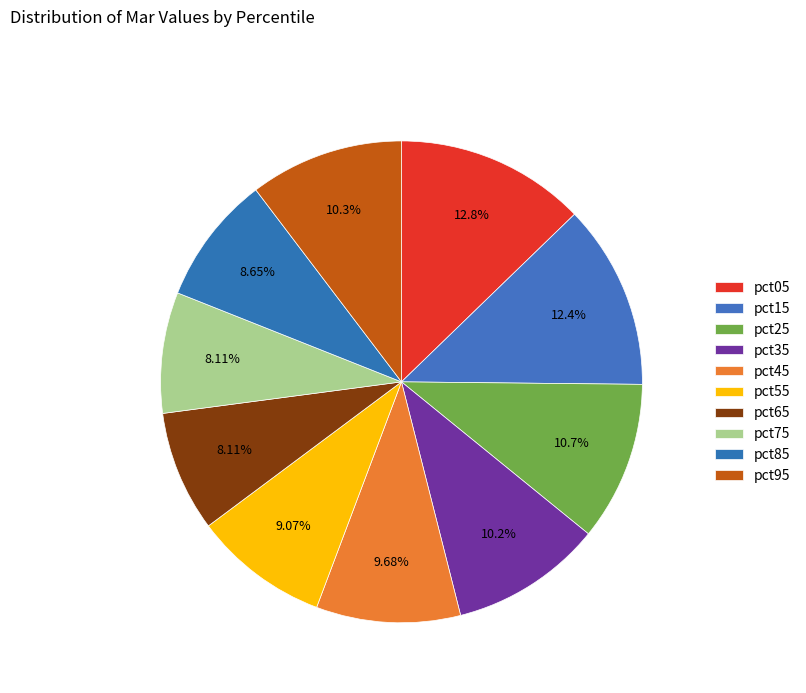

Does pct65 account for over 50% of the chart?

No